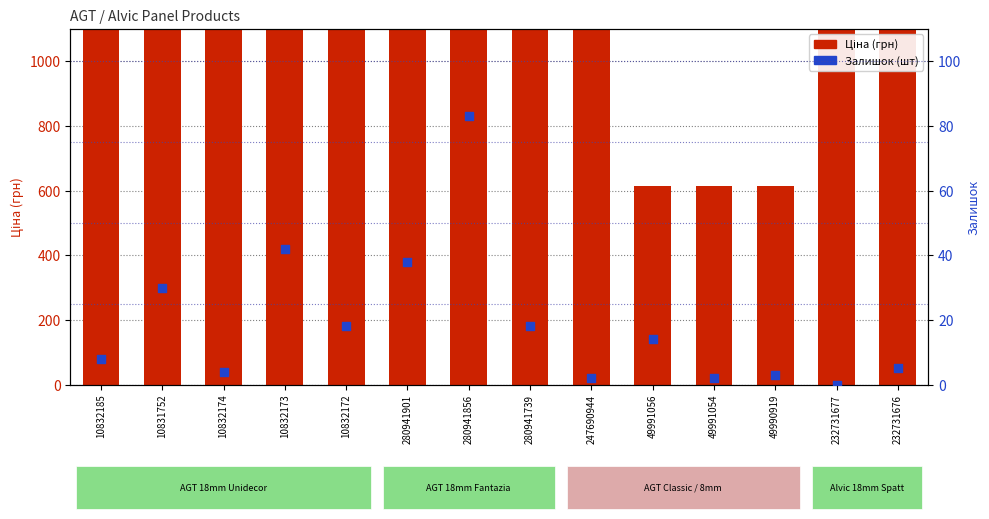

Which series contains the highest Y value?

Ціна